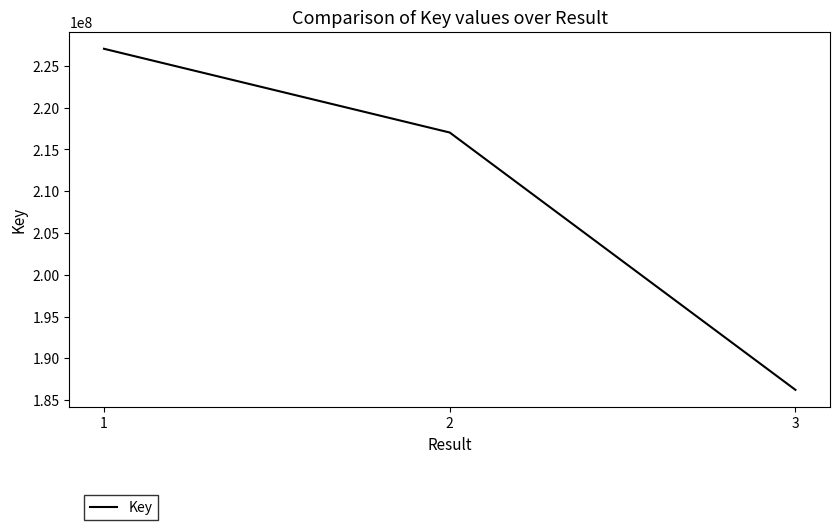

List the labels in order of value, smallest first.

3, 2, 1